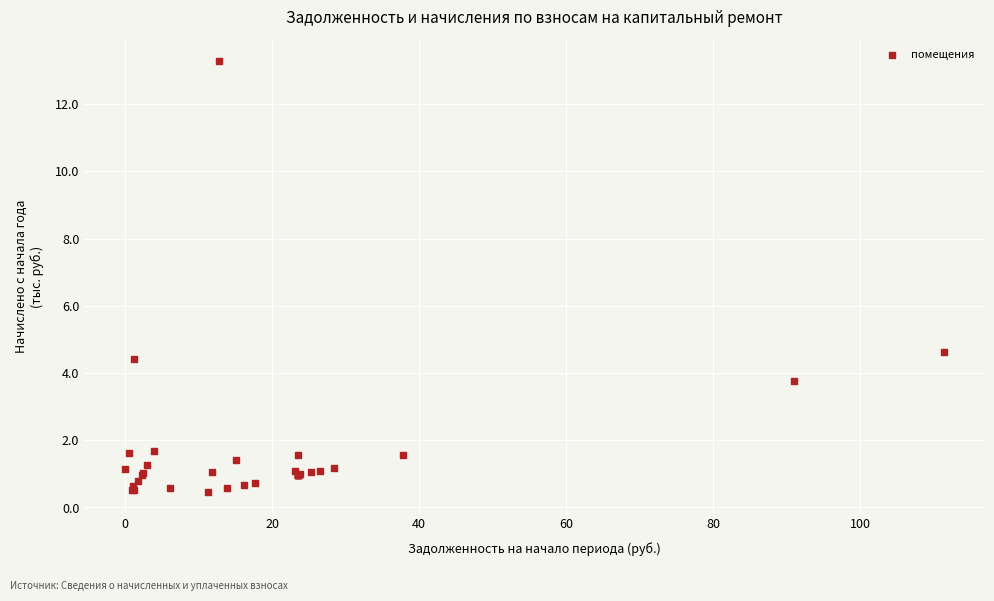

What Y value in the scatter plot is closest to 6?

4.6